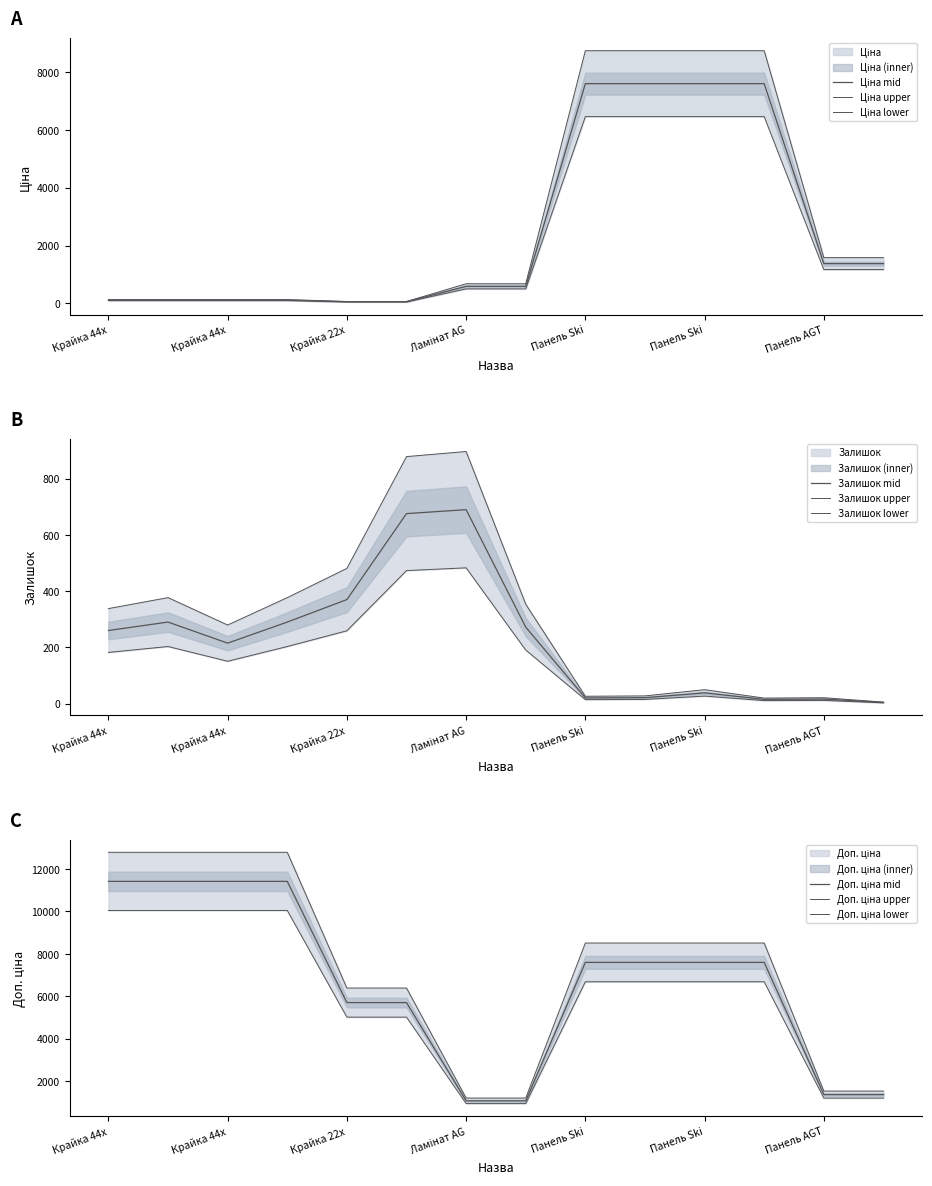

Reading right to left, extract all data points from this chart.

Ціна: 1375.4	1375.4	7596.5	7596.5	7596.5	7596.5	589.9	589.9	57.0	57.0	114.1	114.1	114.1	114.1
Доп. ціна: 1375.0	1375.0	7596.5	7596.5	7596.5	7596.5	1081.7	1081.7	5705.0	5705.0	11410.0	11410.0	11410.0	11410.0
Залишок: 4.0	16.0	15.0	38.0	21.0	20.0	272.0	690.0	676.0	370.0	290.0	215.0	290.0	260.0